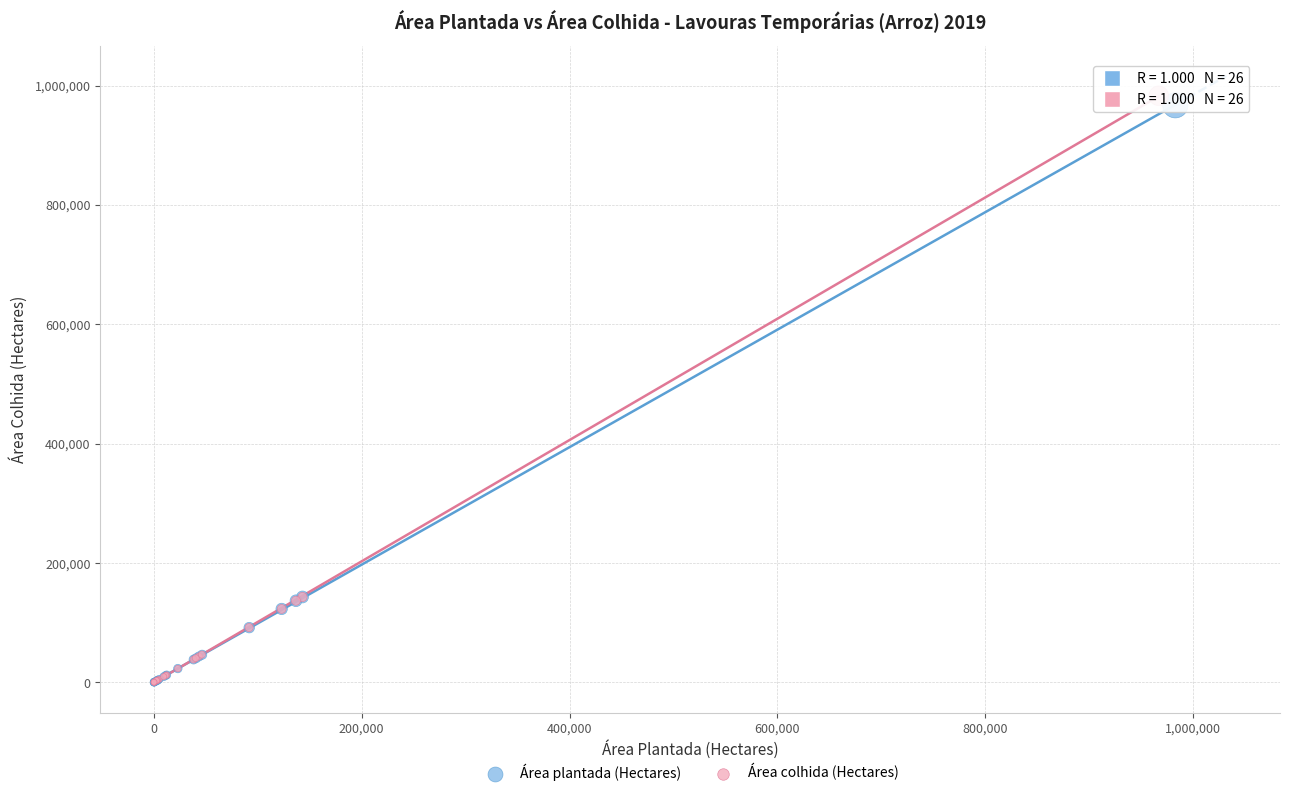

Which series has the largest Y range (max minus min)?

Área colhida (Hectares)